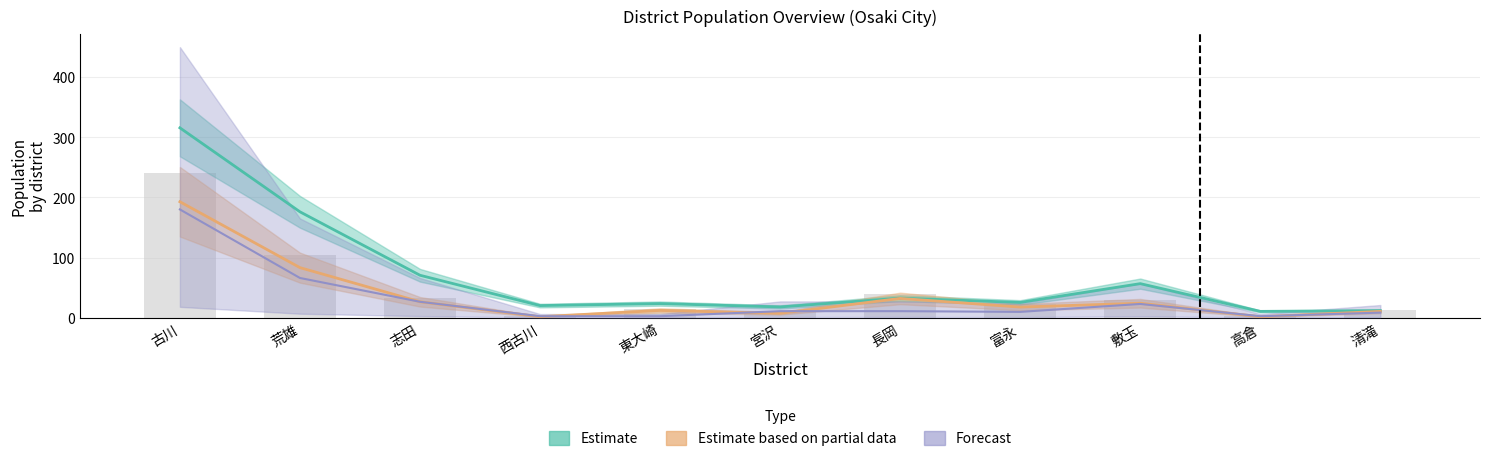

At which label is Estimate closest to 163?

荒雄